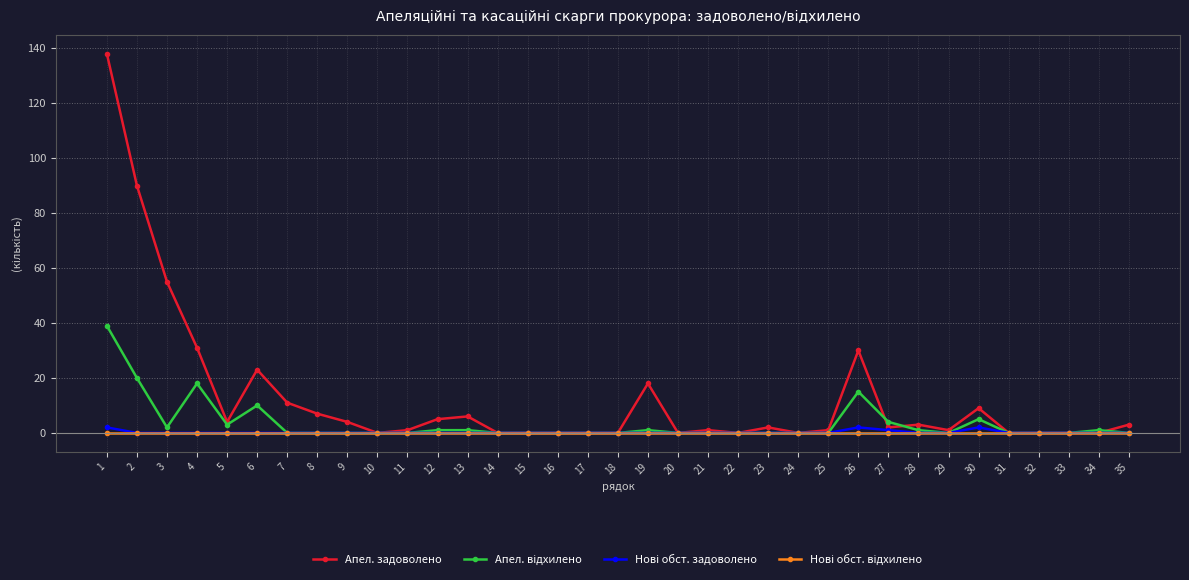

Which series has the widest spread of values?

Апел. задоволено